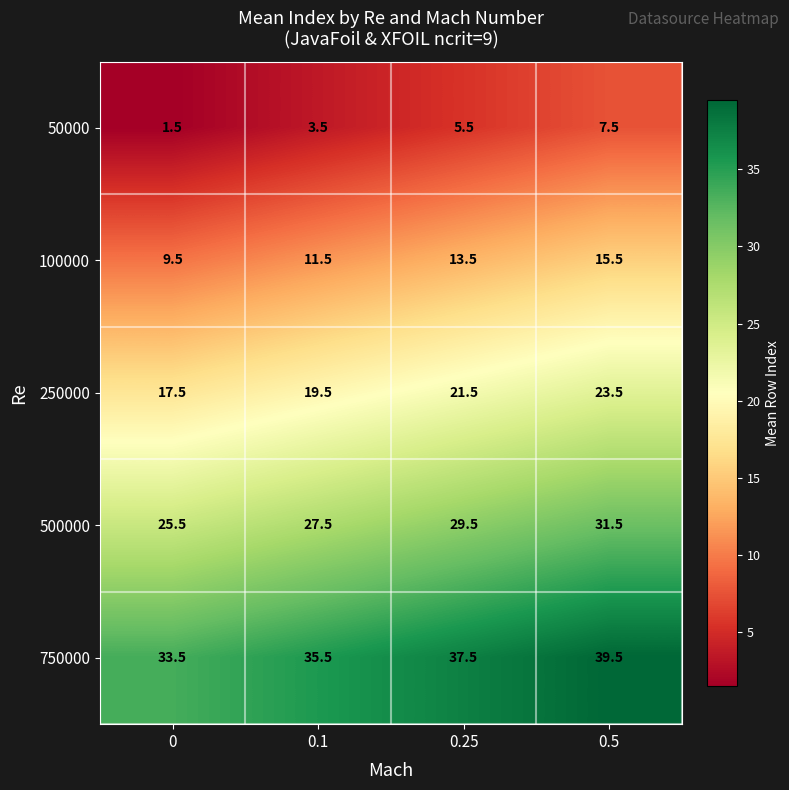

How many categories are shown in the chart?

4